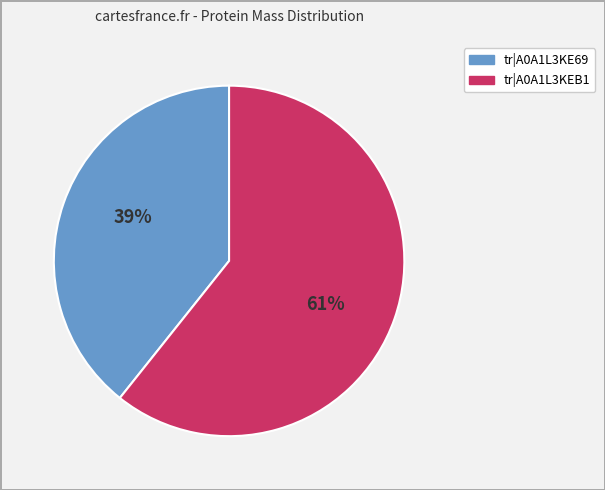

Is there any slice that represents more than half of the pie?

Yes